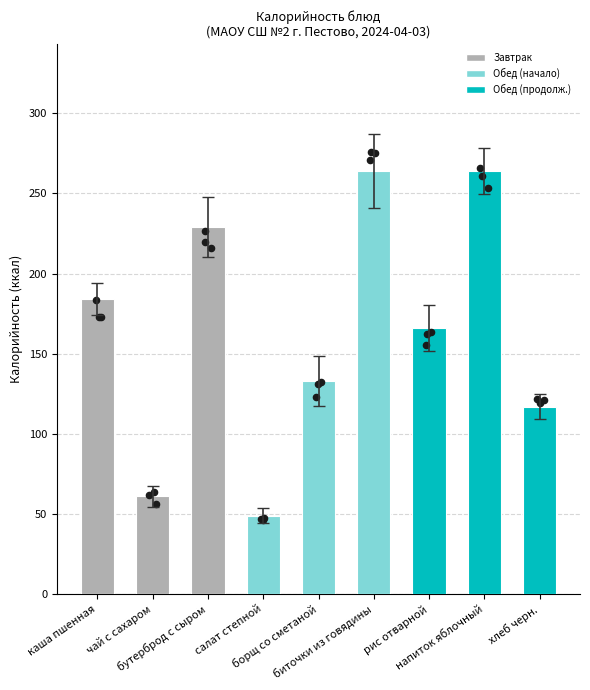

What is the change in value from бутерброд с сыром to рис отварной?

-67.4